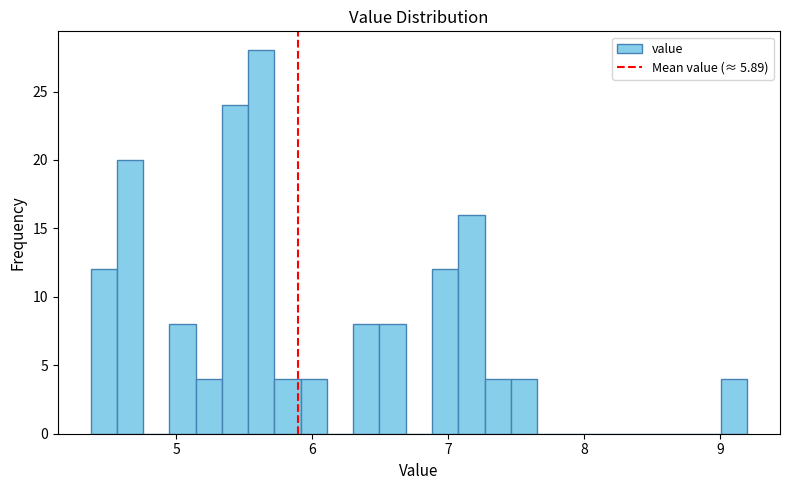

Around what value on the x-axis is the tallest bar? Give the approximate position of its centre, as read against the axis.

5.6